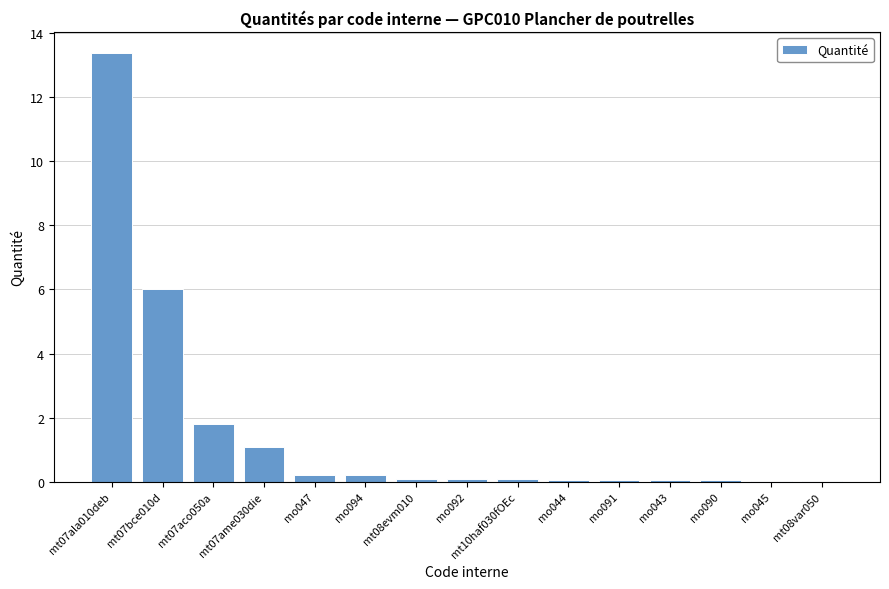

Read the value at mt07ame030die.

1.1